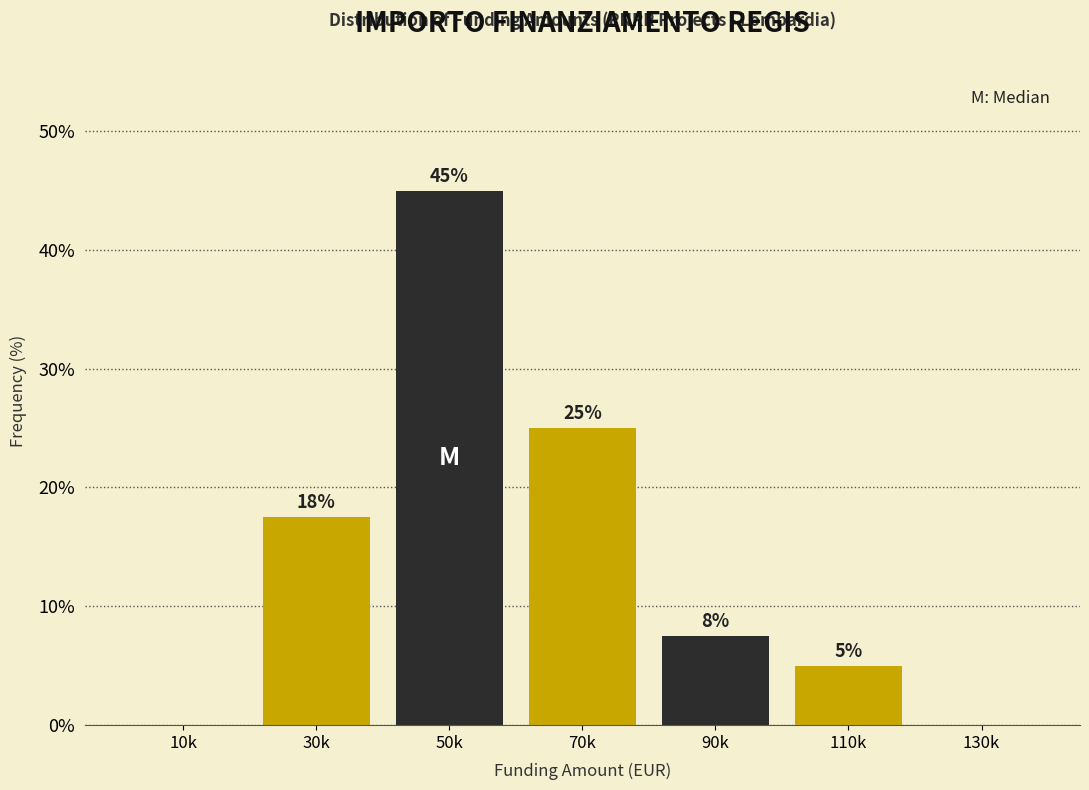

At which label does the data first exceed 7?

30k